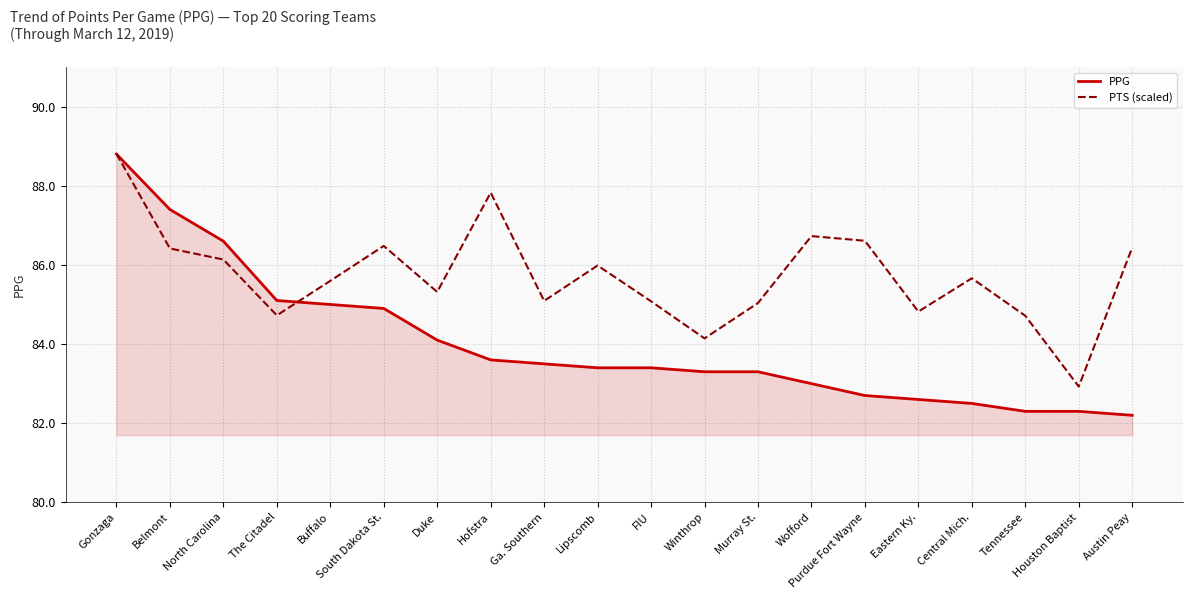

Which series ends up on top after the final intersection of PPG and PTS (scaled)?

PTS (scaled)